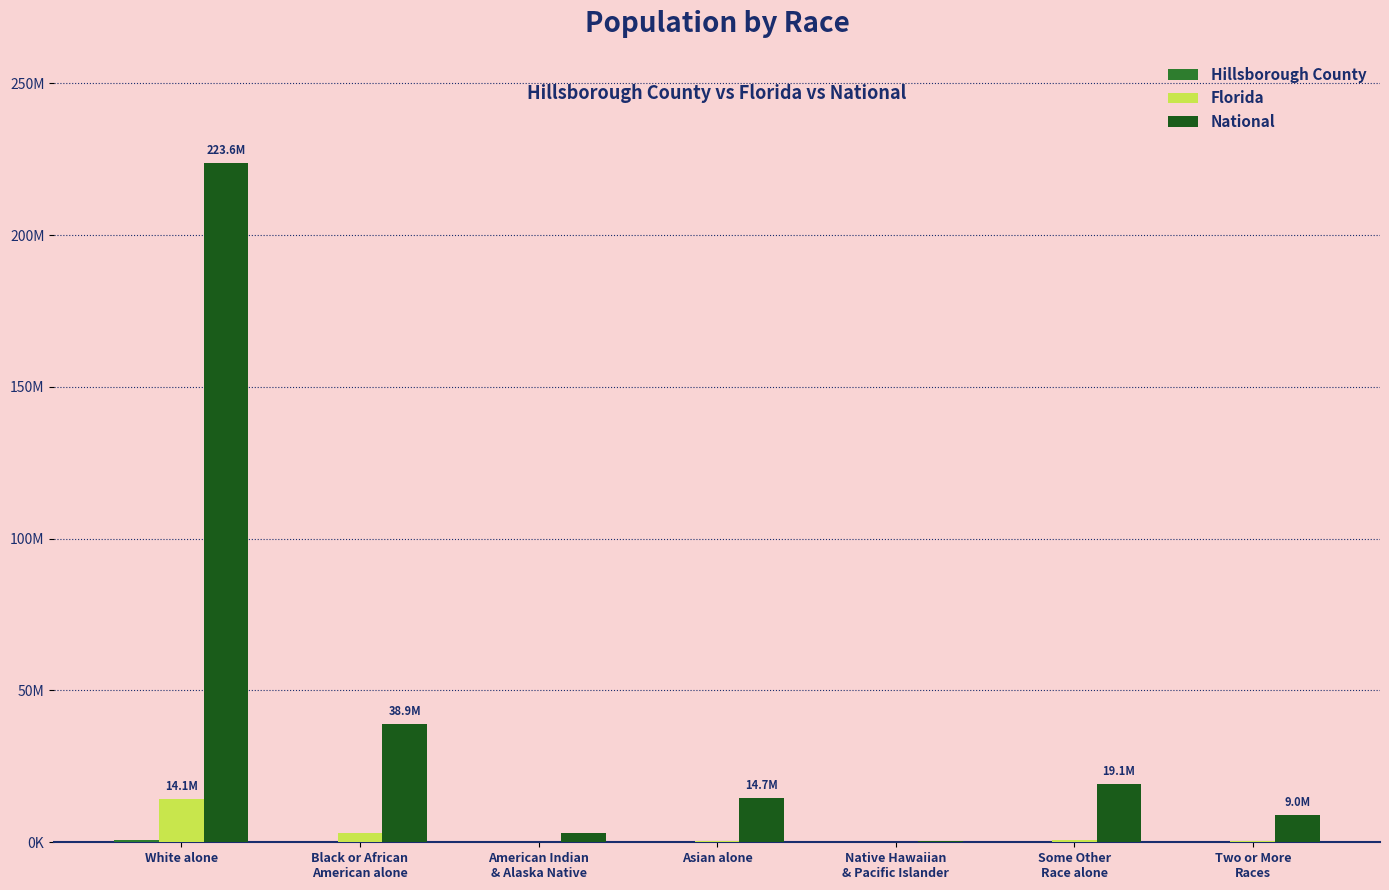

Are the bars horizontal?

No